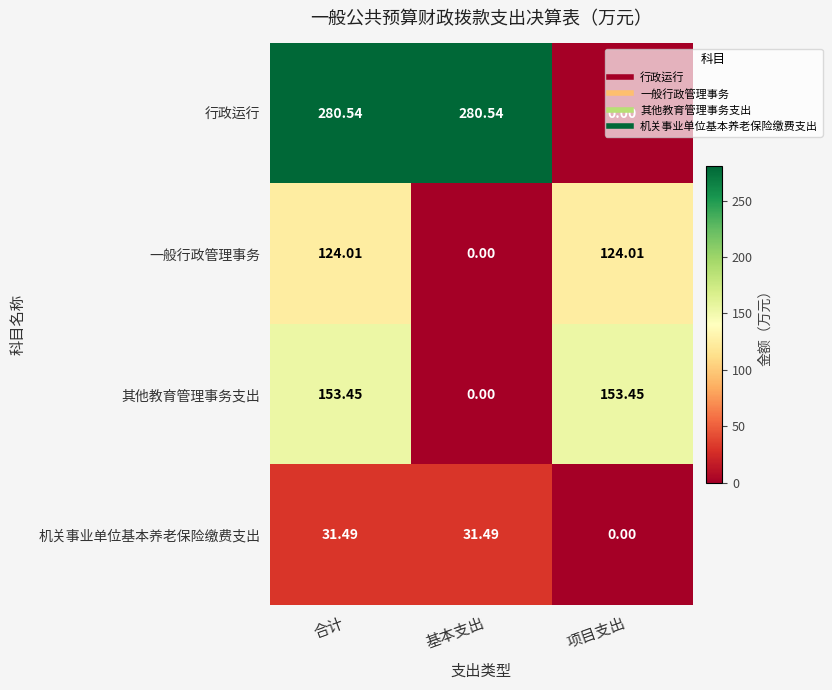

Which series changed the most between 合计 and 基本支出?

其他教育管理事务支出